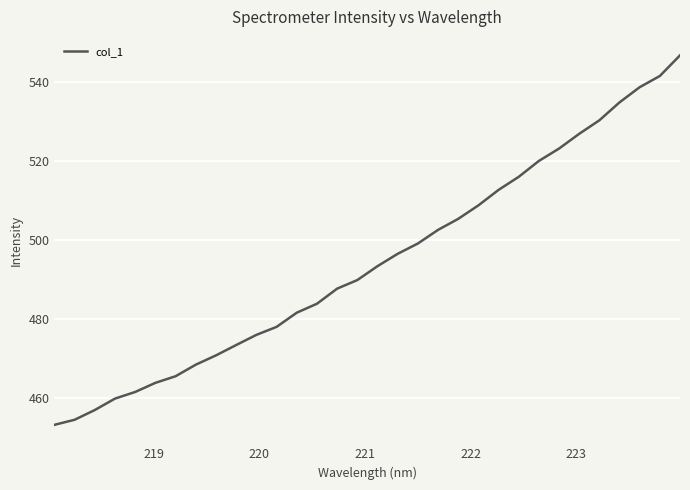

What is the smallest value displayed?

453.3